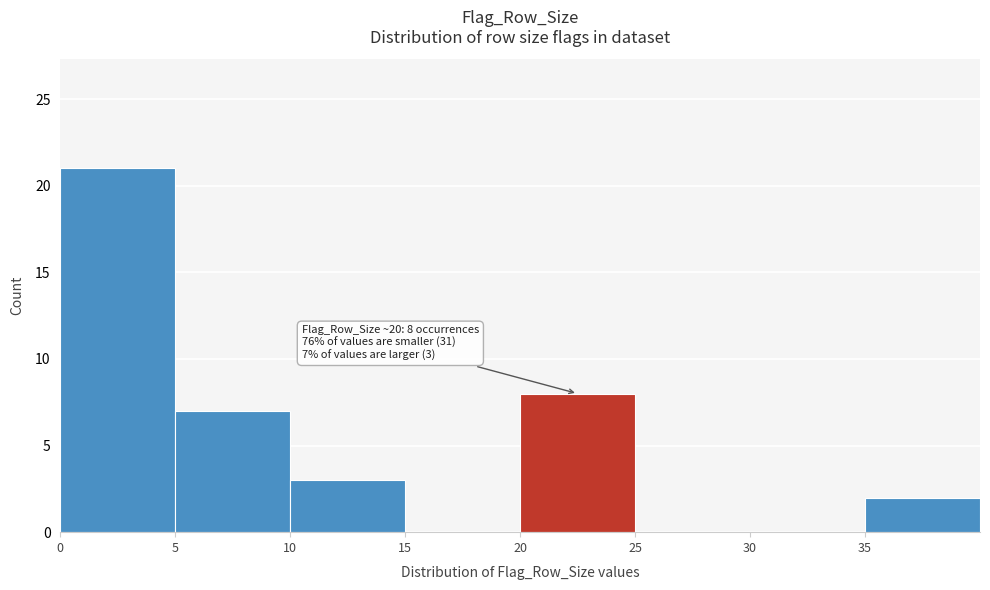

Which range on the x-axis has the tallest bar?

0 to 5